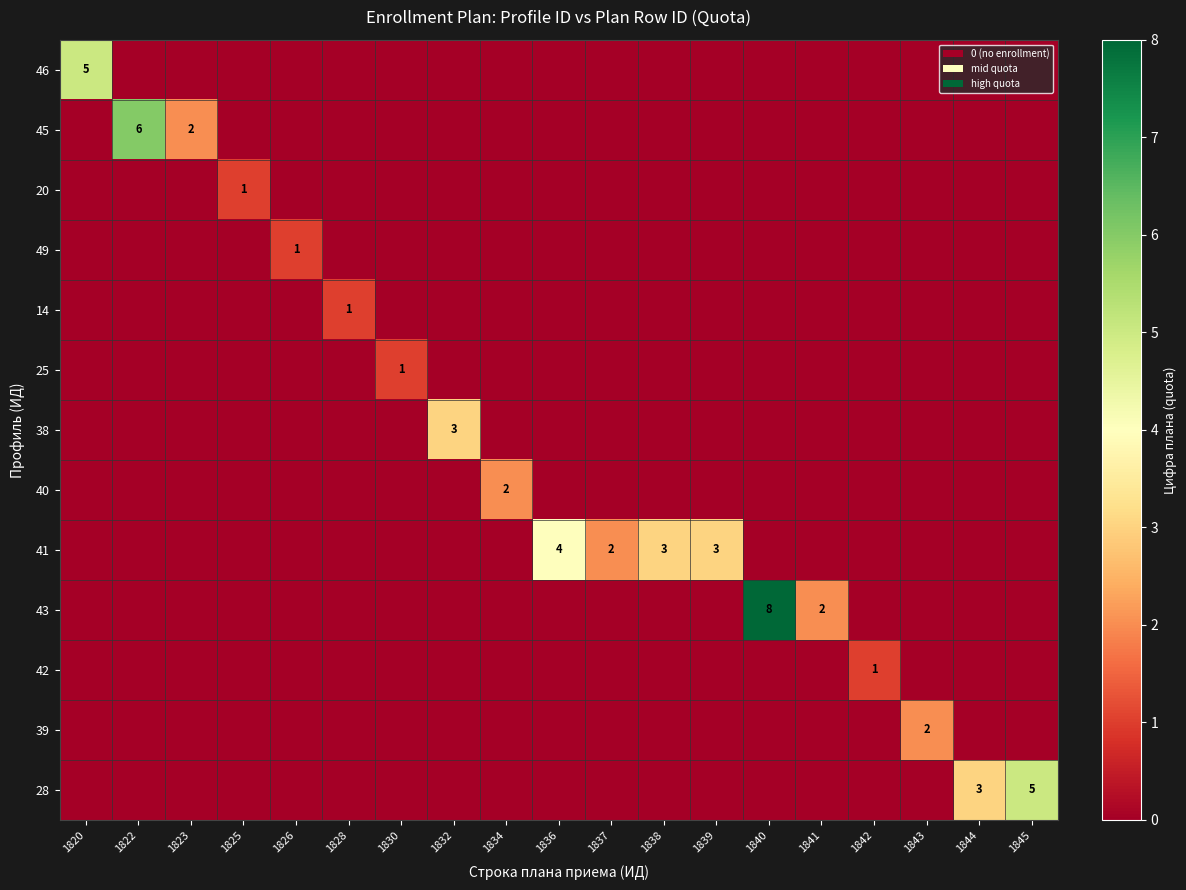

The 28 series shows 5 at 1844. True or false?

False